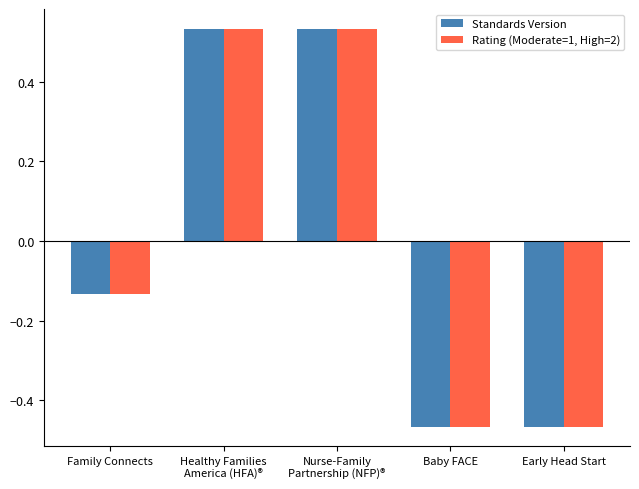

How many data points does each series have?

5